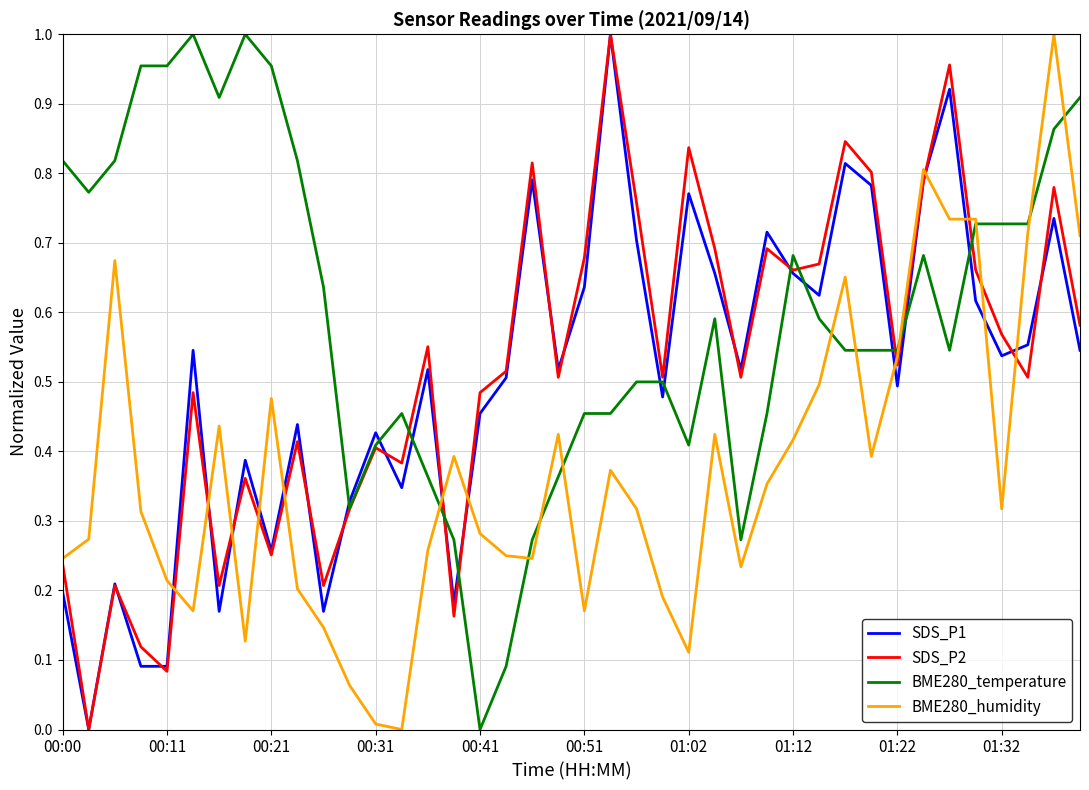

What are all the series names shown in the legend?

SDS_P1, SDS_P2, BME280_temperature, BME280_humidity